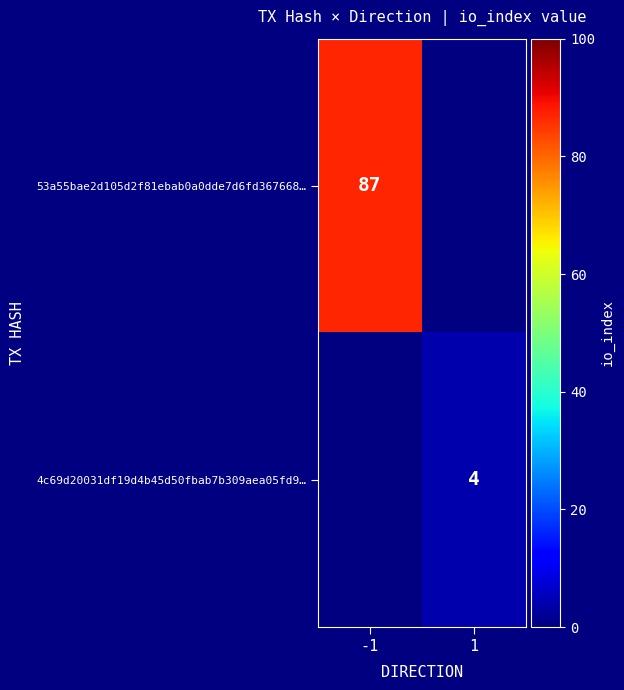

Is it true that 53a55bae2d105d2f81ebab0a0dde7d6fd367668… equals 17 at -1?

False